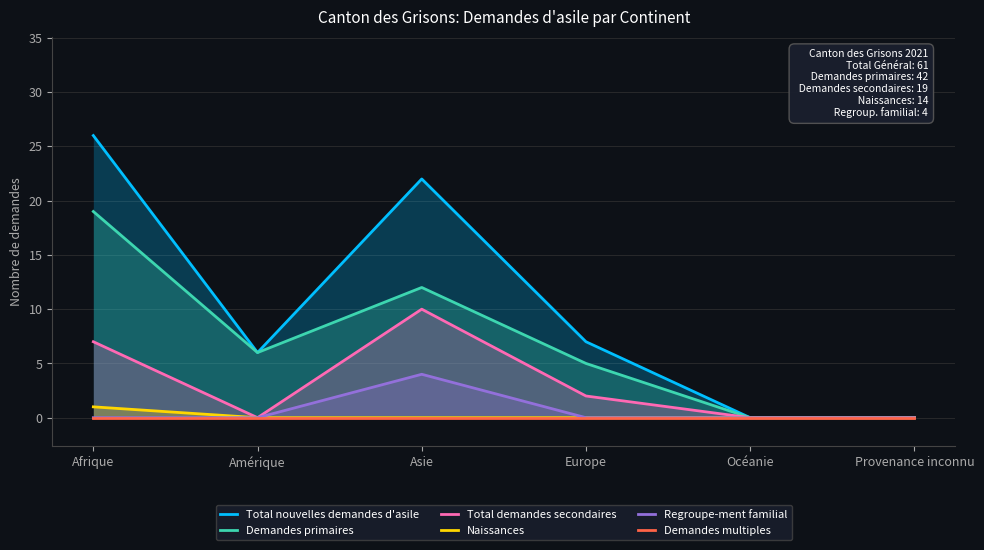

In Total nouvelles demandes d'asile, how many points are lower than both neighbors (excluding endpoints)?

1